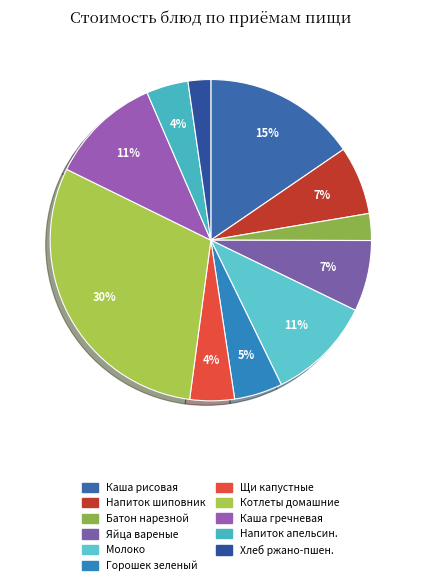

Which category has the biggest portion of the pie?

Котлеты домашние